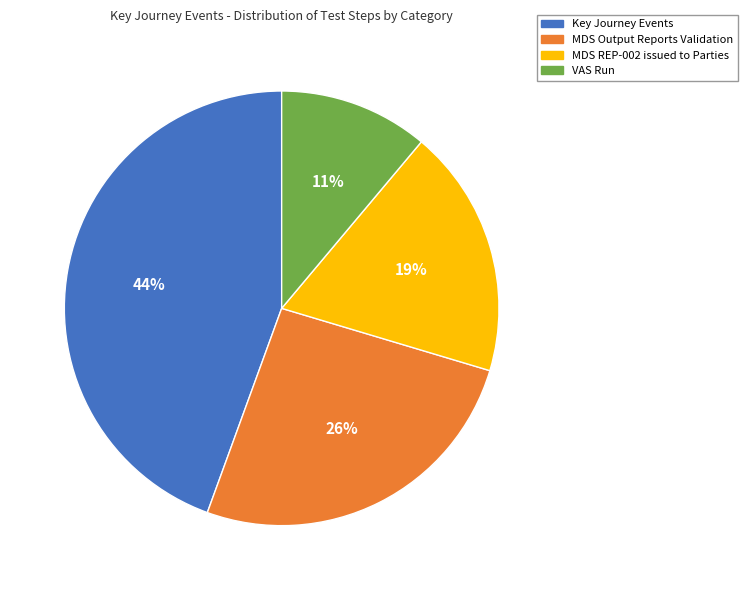

To the nearest percent, what is the difference between the largest and smallest slice percentages?

33%